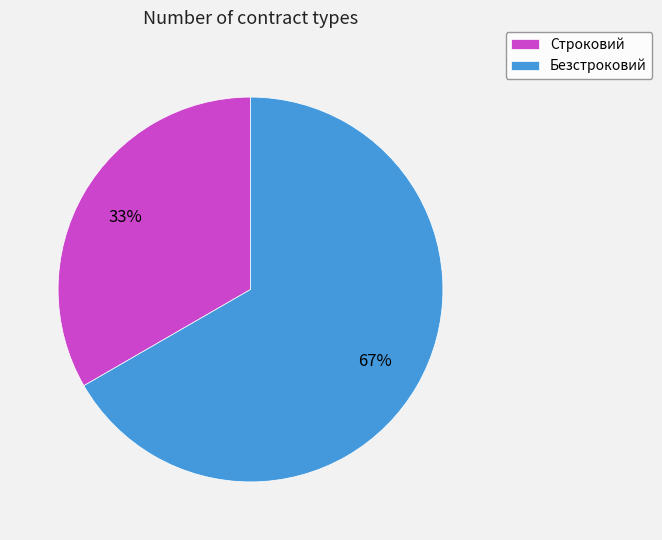

Is there any slice that represents more than half of the pie?

Yes